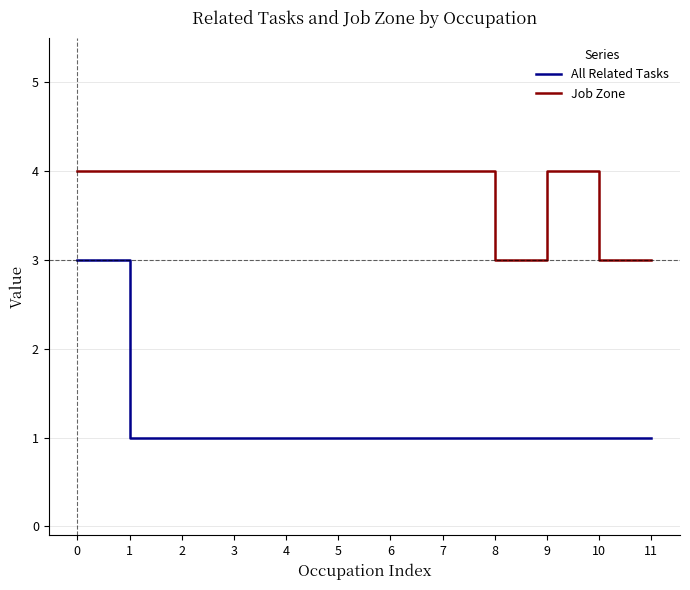

Reading left to right, transcribe all the data shown in this chart.

All Related Tasks: 0=3	1=1	2=1	3=1	4=1	5=1	6=1	7=1	8=1	9=1	10=1	11=1
Job Zone: 0=4	1=4	2=4	3=4	4=4	5=4	6=4	7=4	8=3	9=4	10=3	11=3